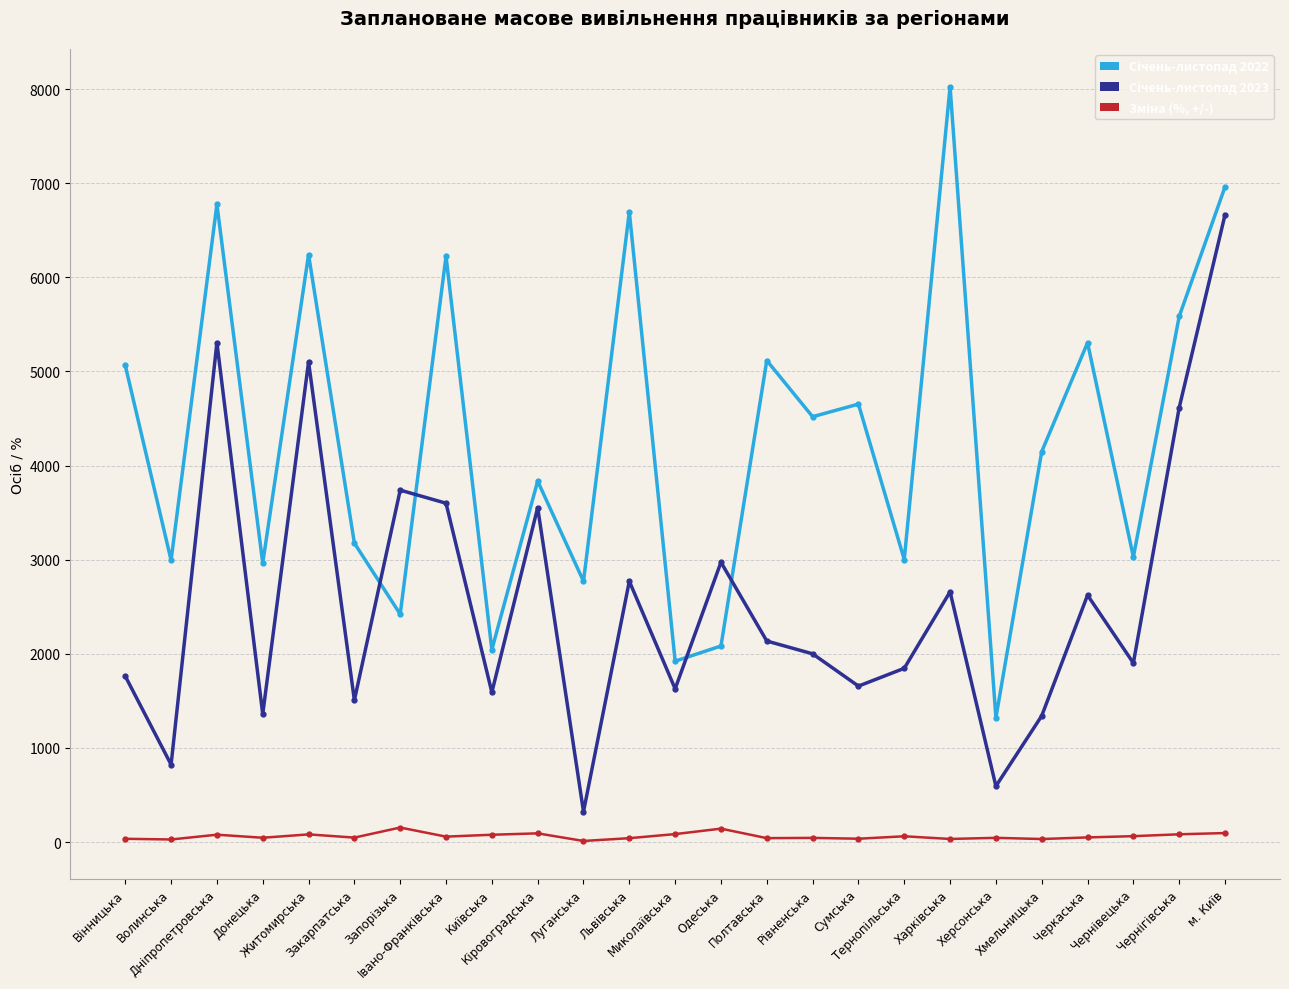

What is the maximum value shown in the chart?

8025.0